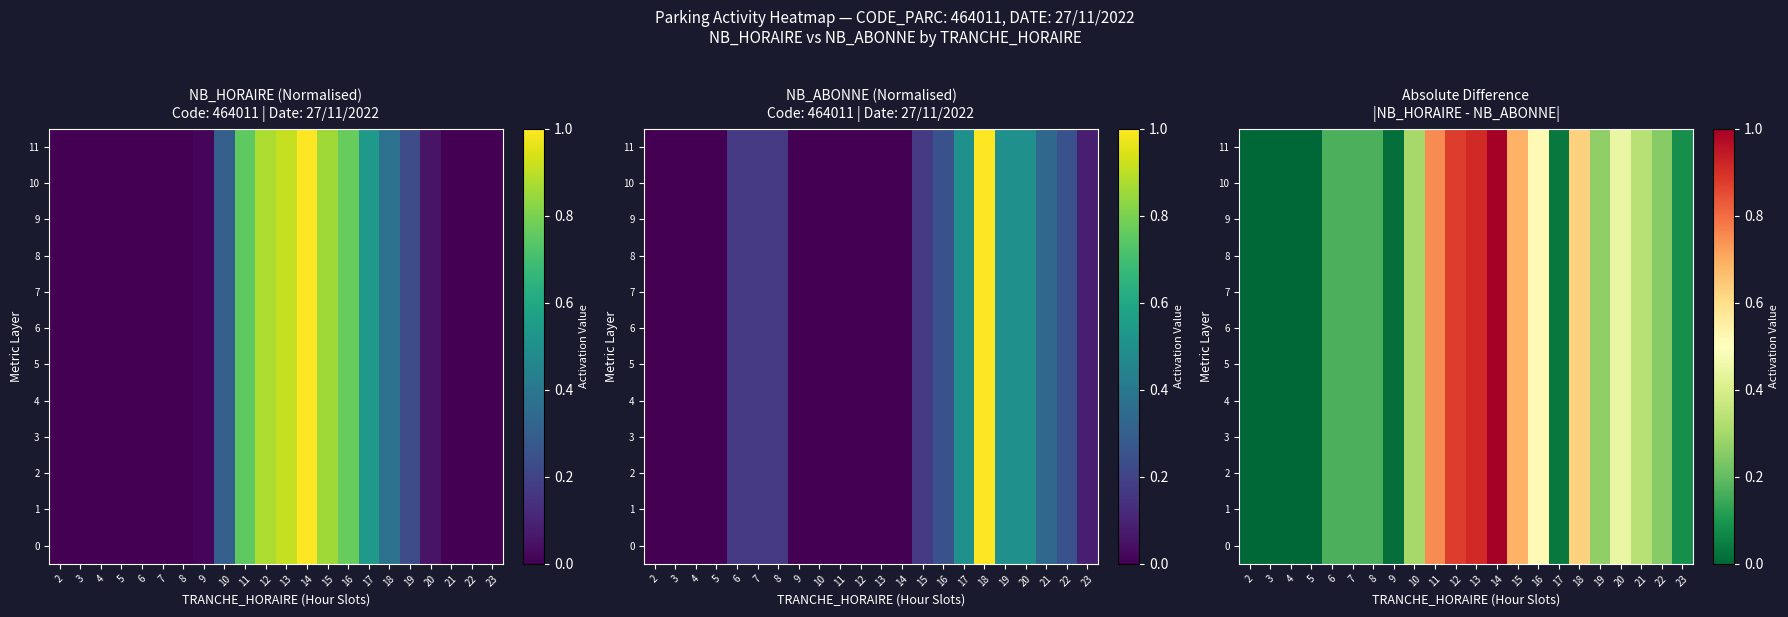

Is it true that 5 equals 0.4 at 4?

False